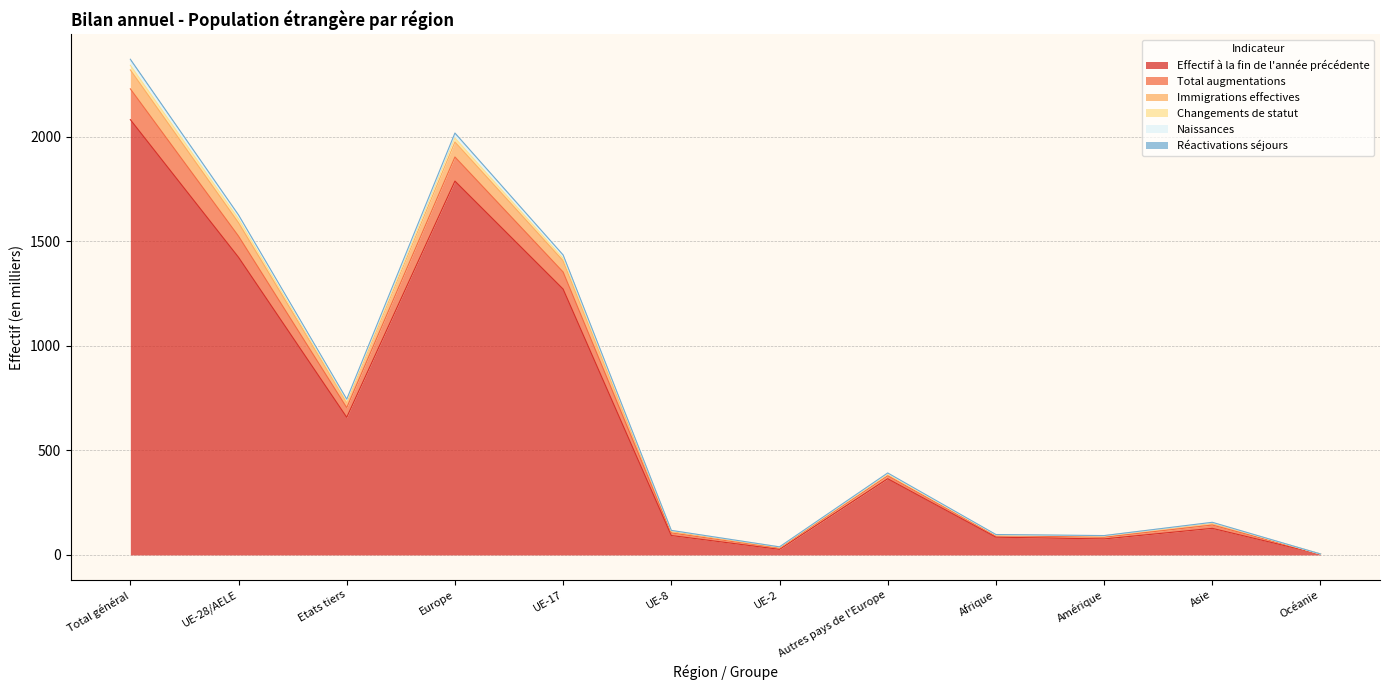

At which label is Effectif à la fin de l'année précédente closest to 1042?

UE-17